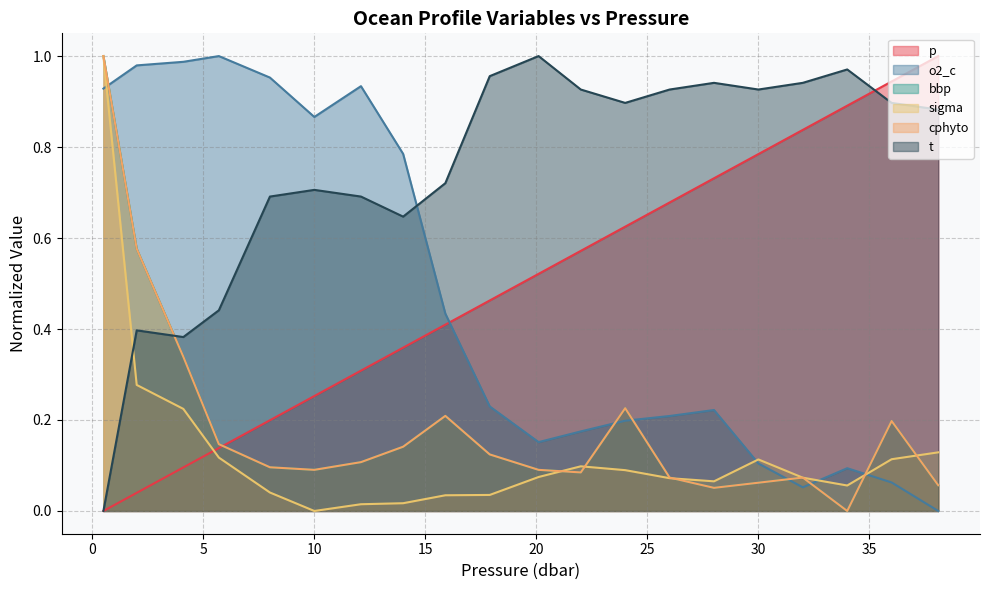

How many data points in t are above 0?

19